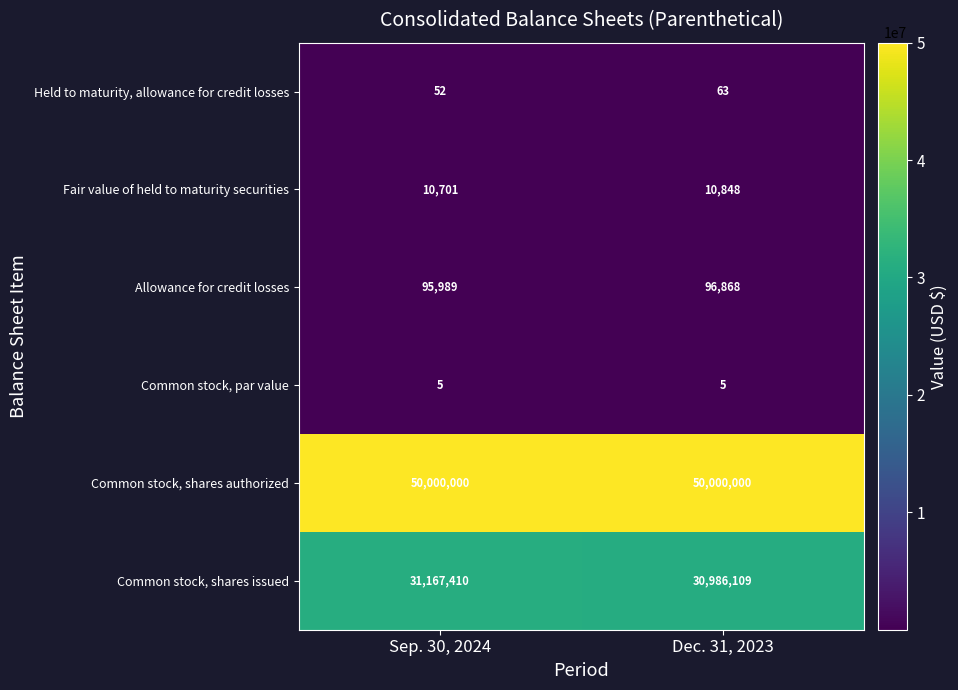

Which series has the widest spread of values?

row_5